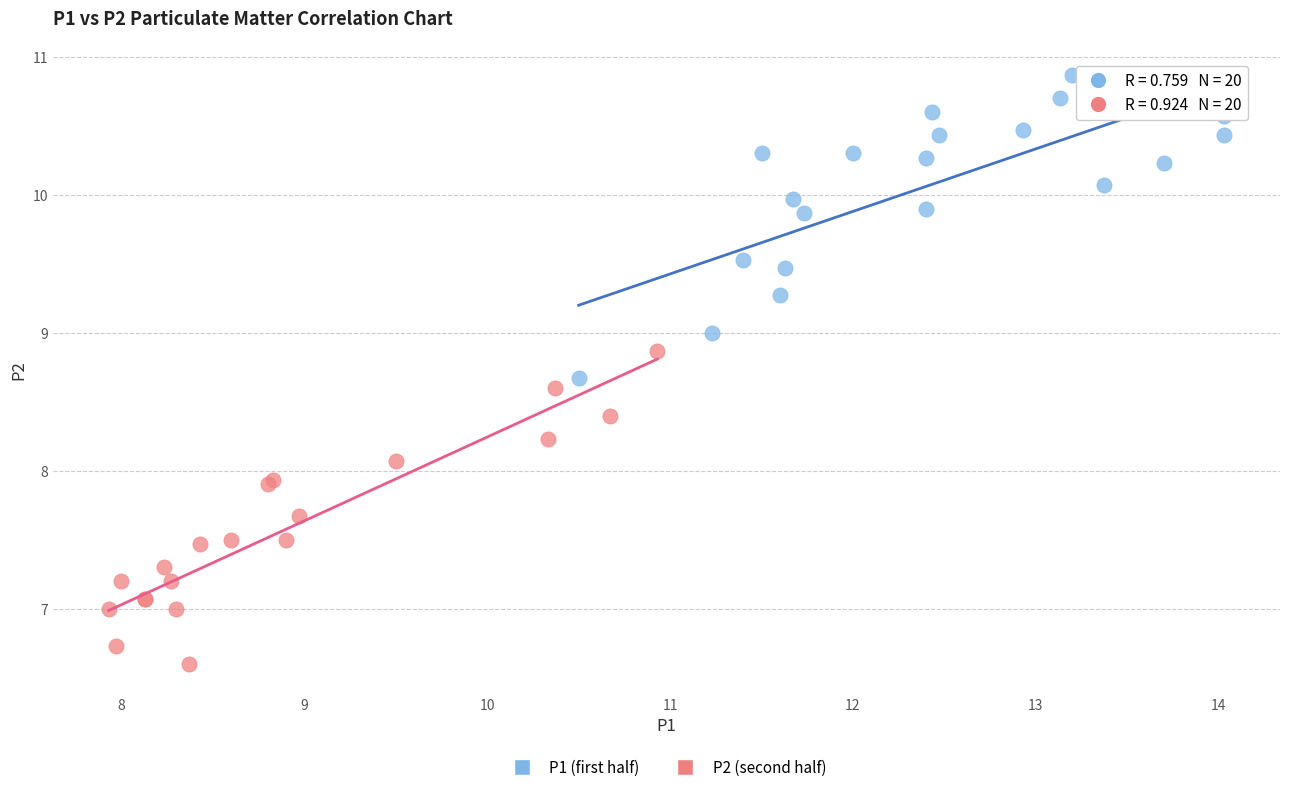

Which series contains the lowest Y value?

P2 (second half)